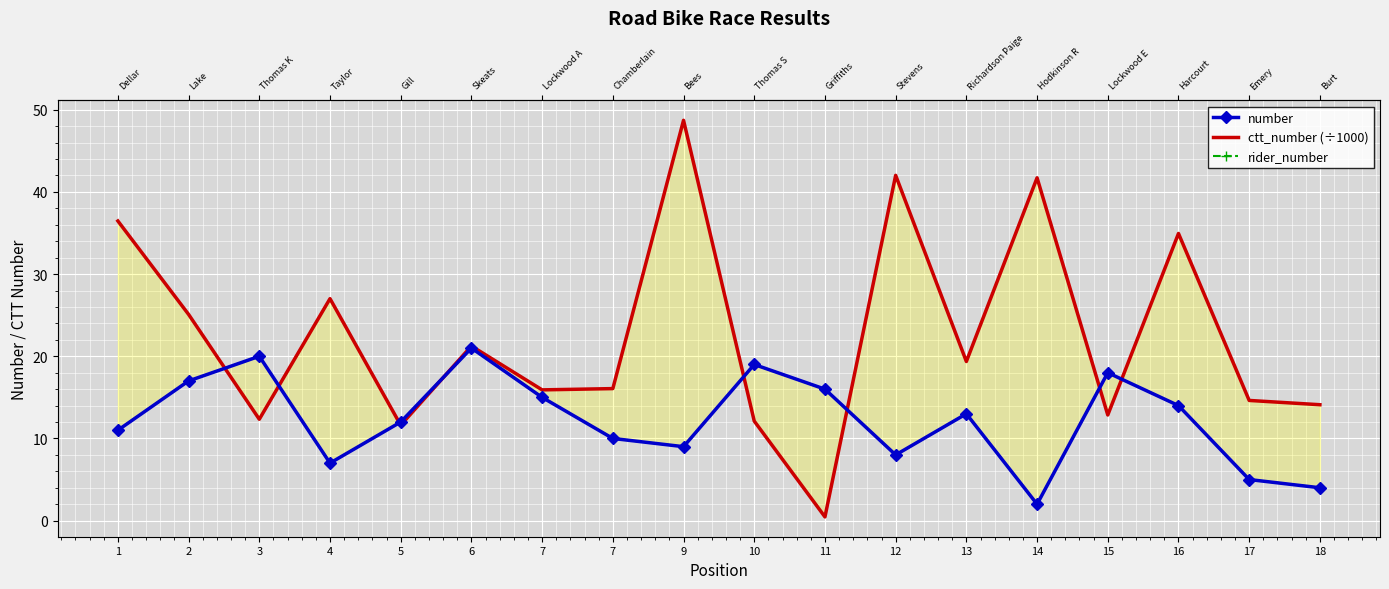

Is it true that ctt_number (÷1000) equals 48.7 at 9?

True